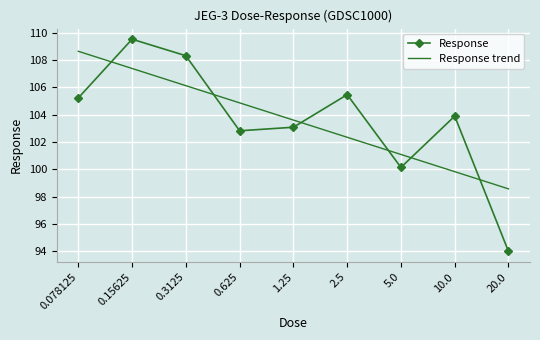

What is the average value?

103.6